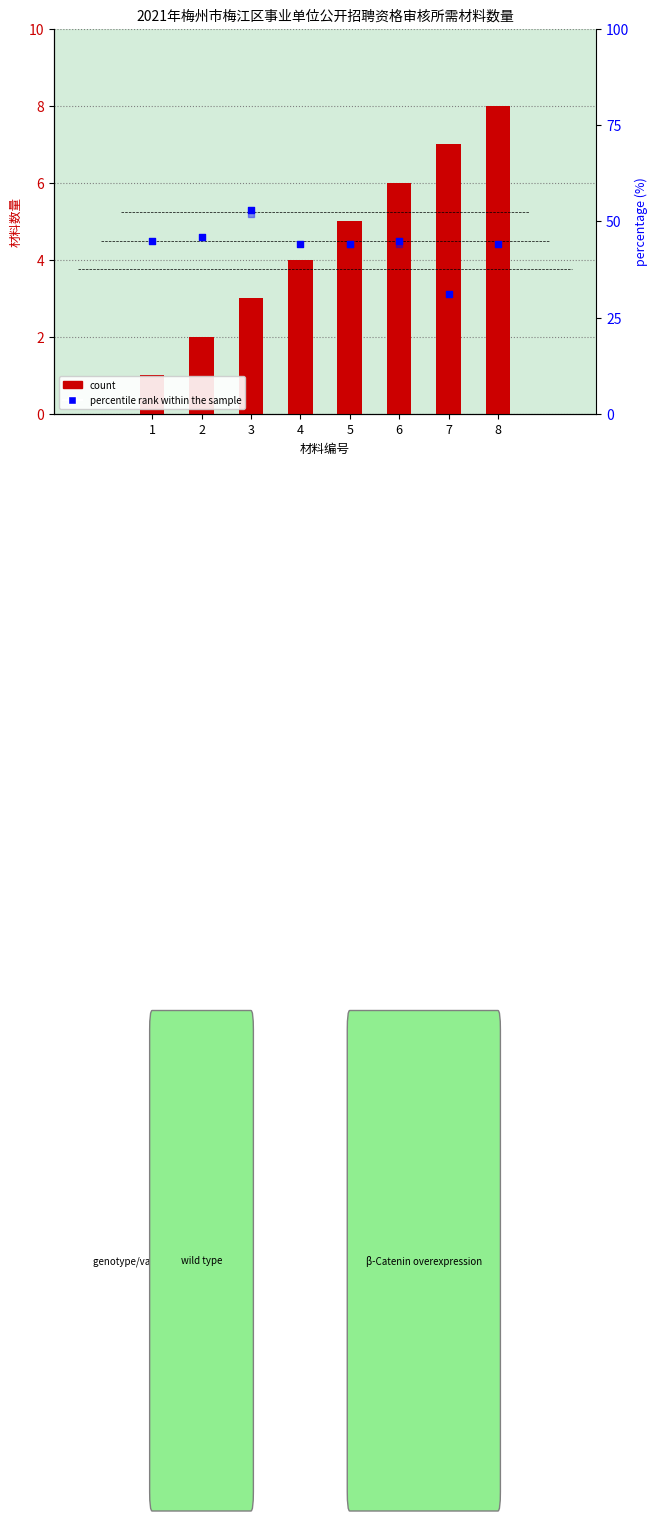

Between 8 and 6, which is larger?

8